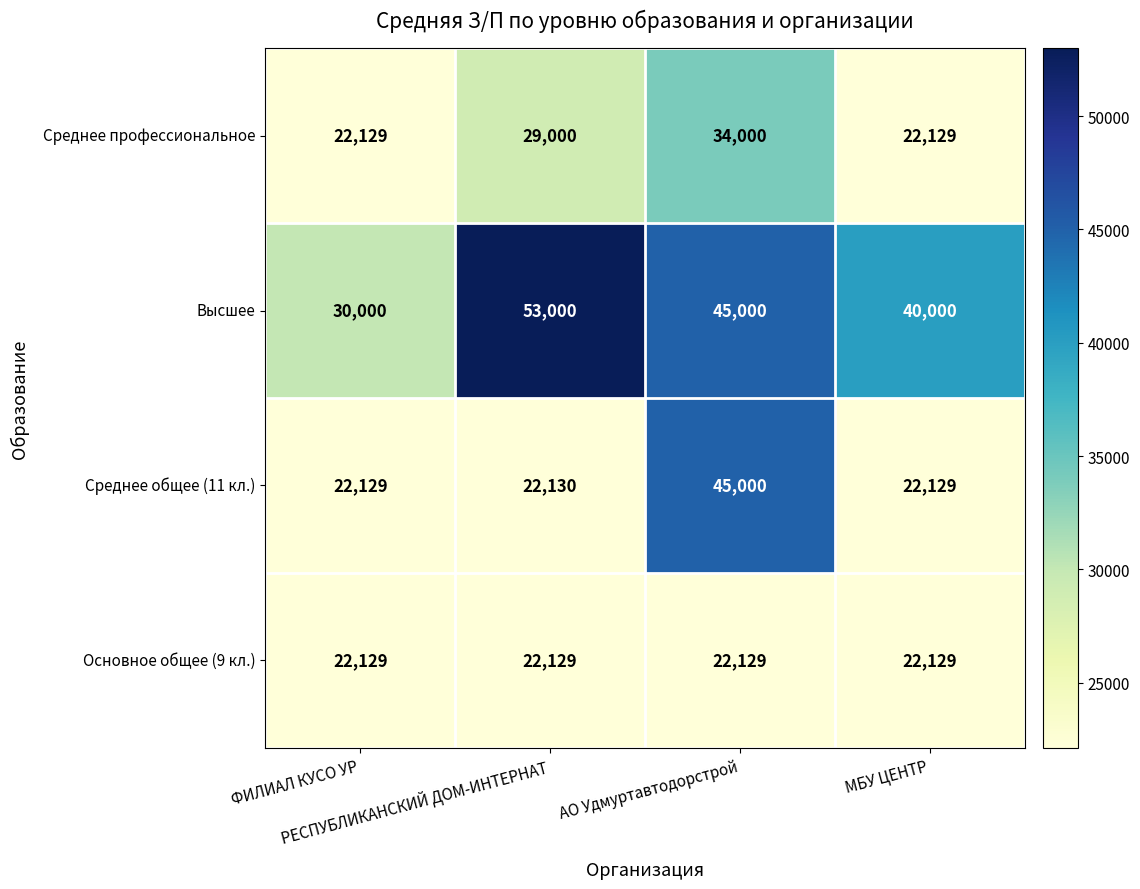

What is the difference between the maximum and minimum values in the Среднее общее (11 кл.) series?

22871